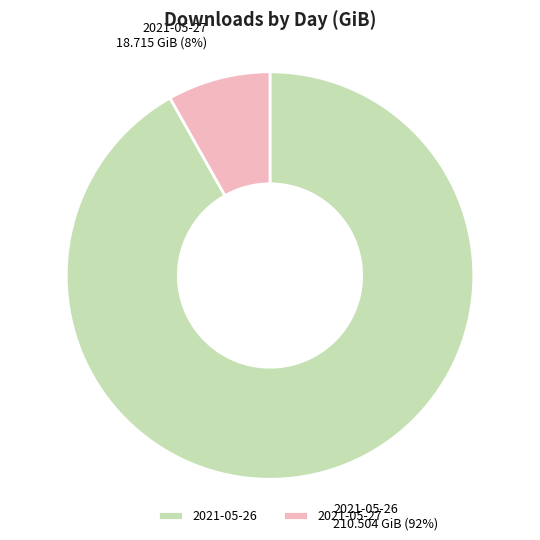

To the nearest percent, what is the difference between the 2021-05-26 and 2021-05-27 slice percentages?

84%